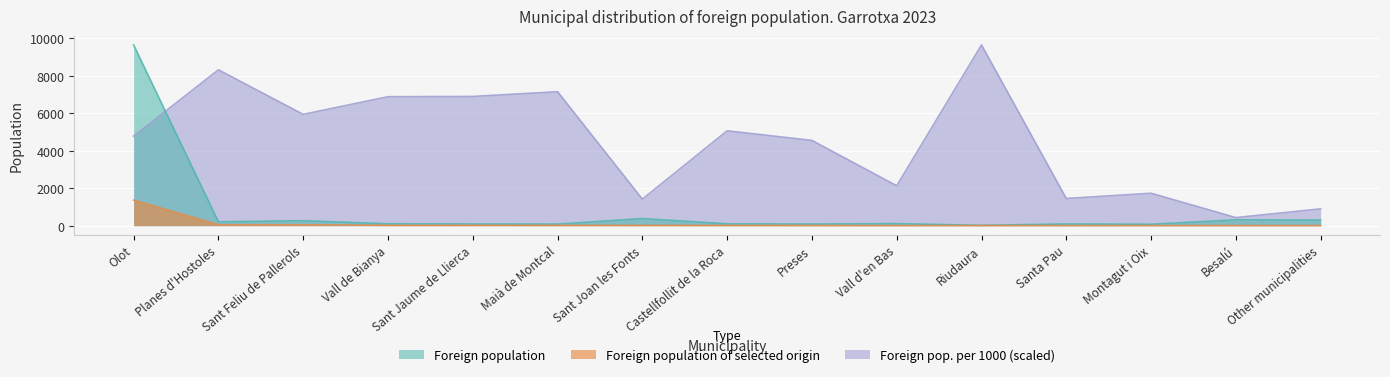

Is it true that Foreign population per 1000 equals 3369.9 at Sant Feliu de Pallerols?

False